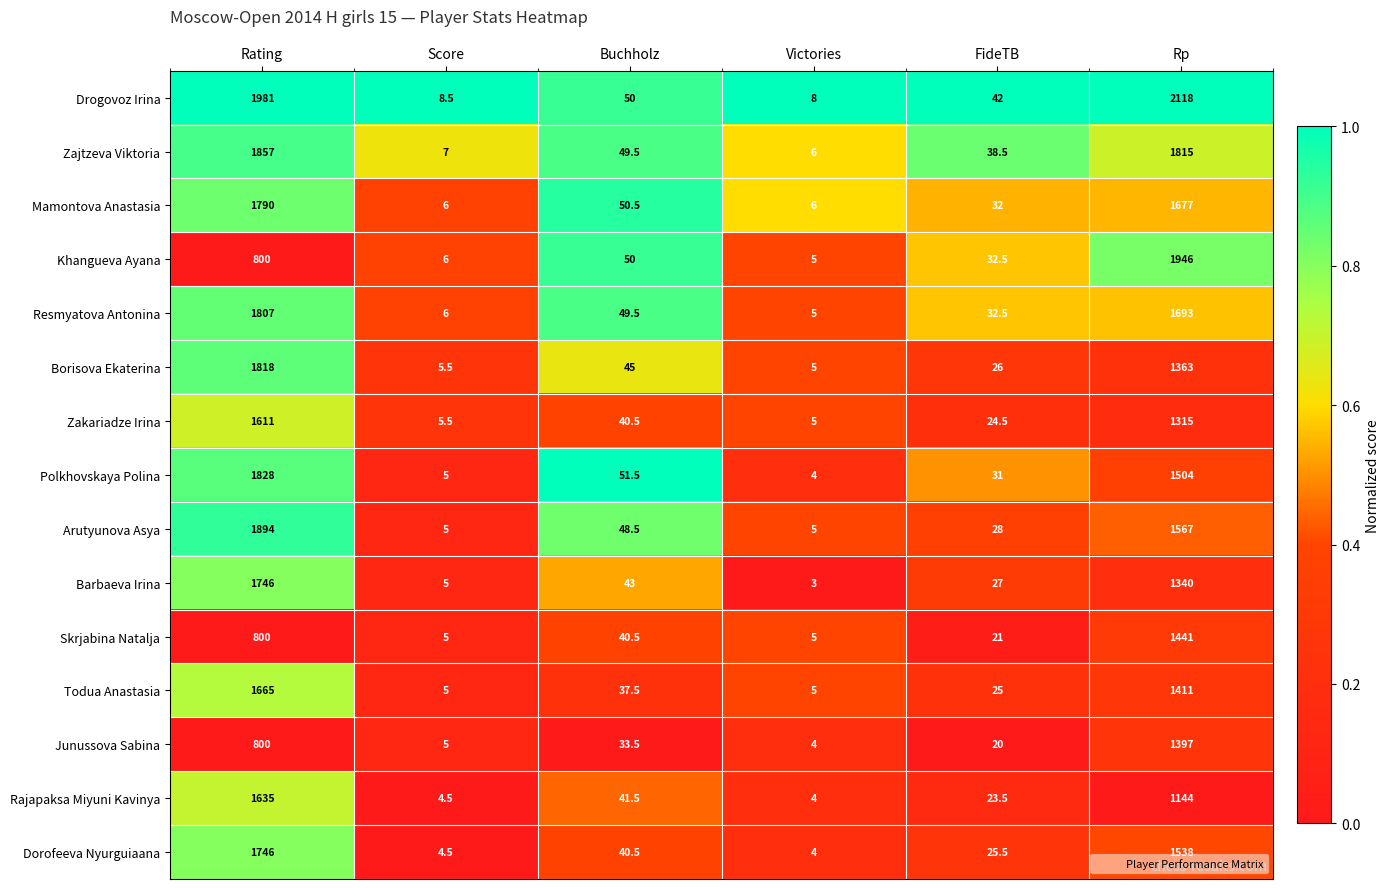

Rank the categories by Polkhovskaya Polina value from highest to lowest.

Rating, Rp, Buchholz, FideTB, Score, Victories